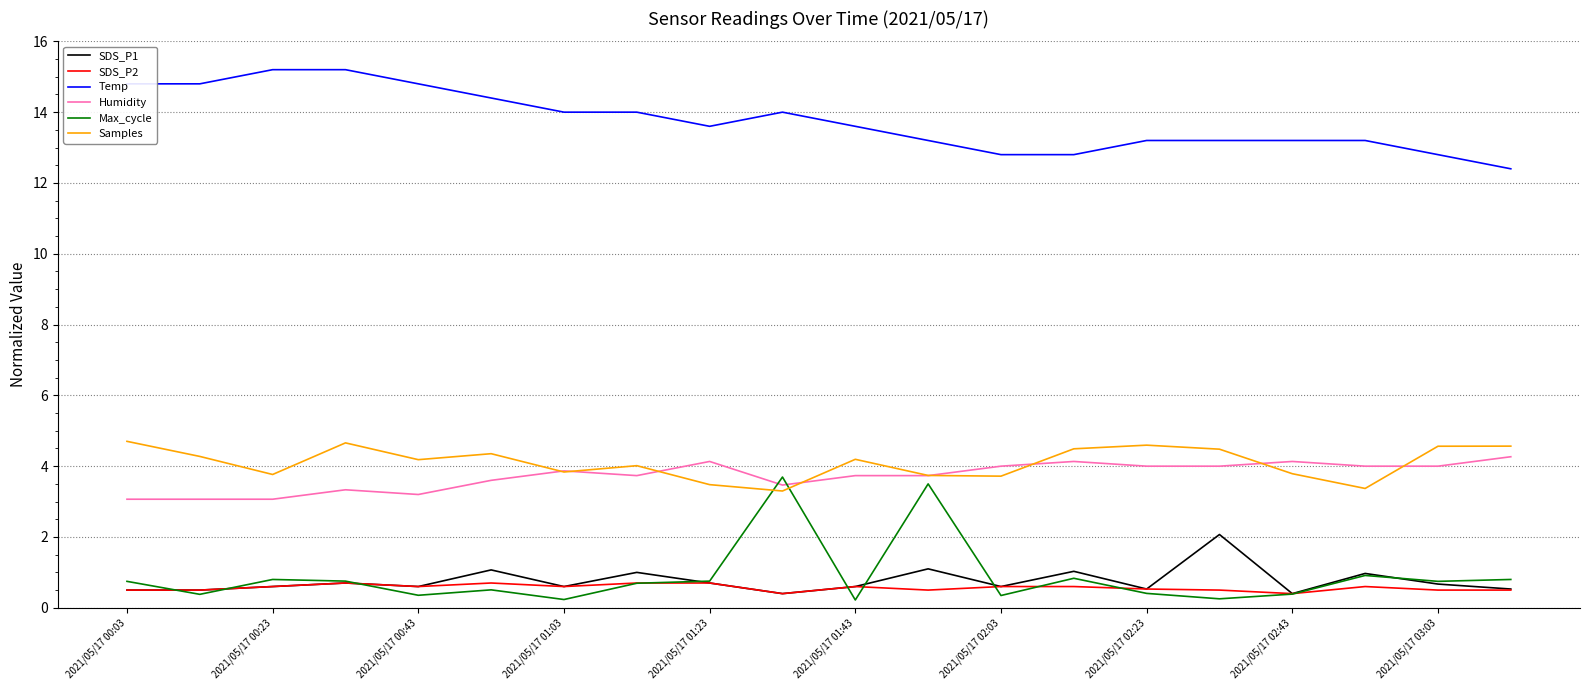

True or false: SDS_P1 and Samples intersect in this chart.

False